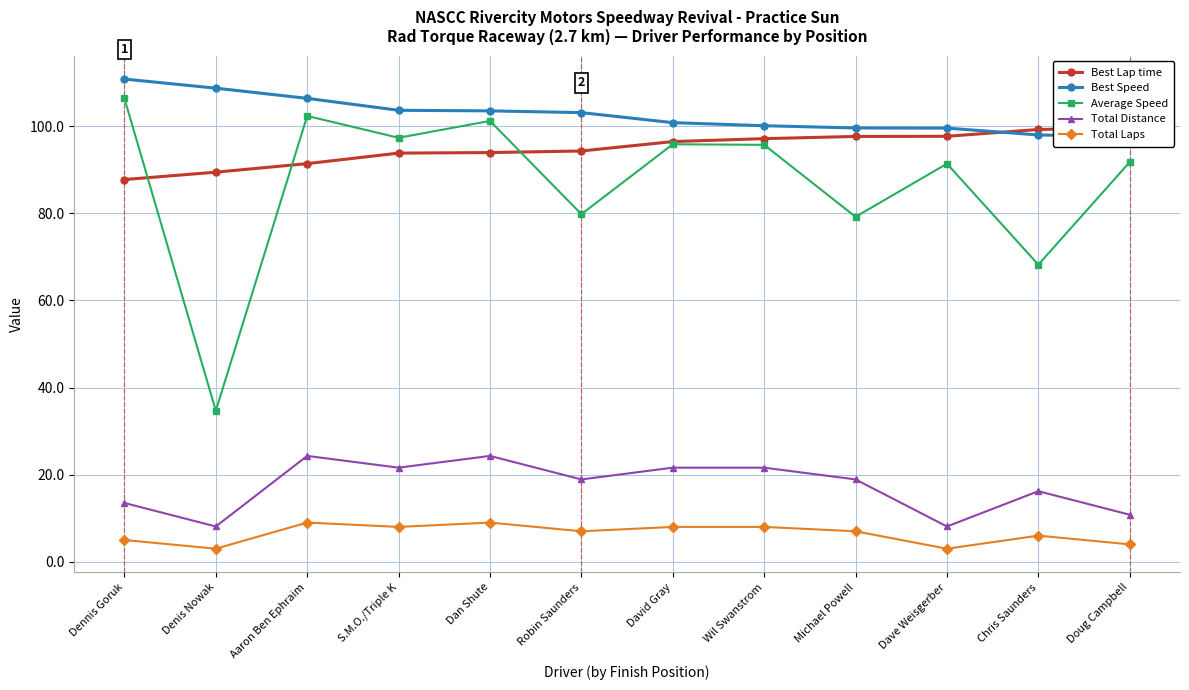

What is the minimum value for Average Speed?

34.7